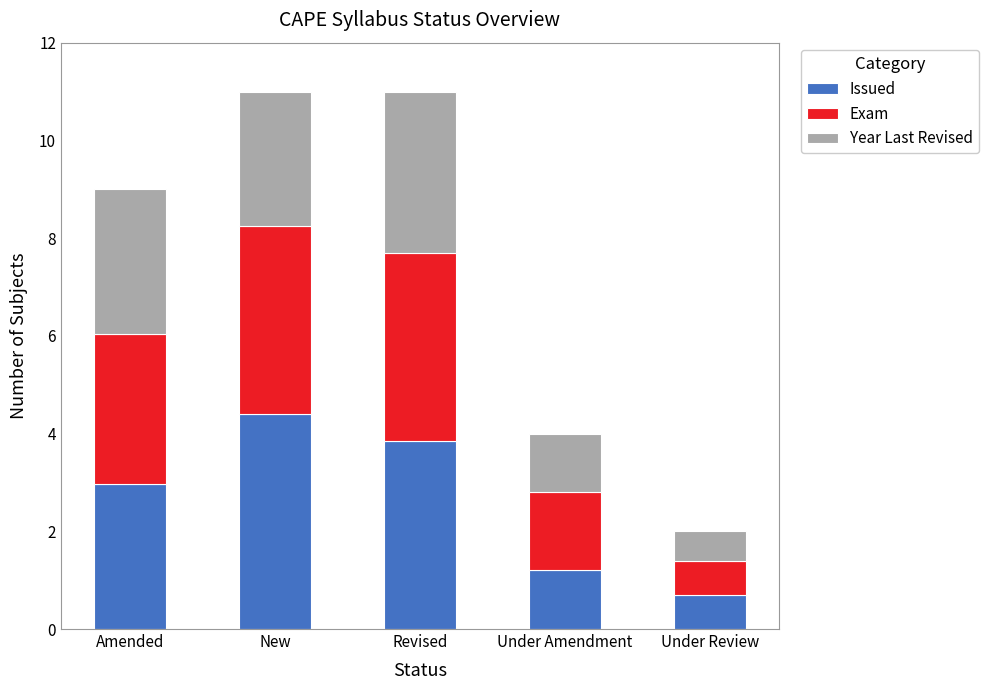

Which category has the lowest value in the Issued series?

Under Review